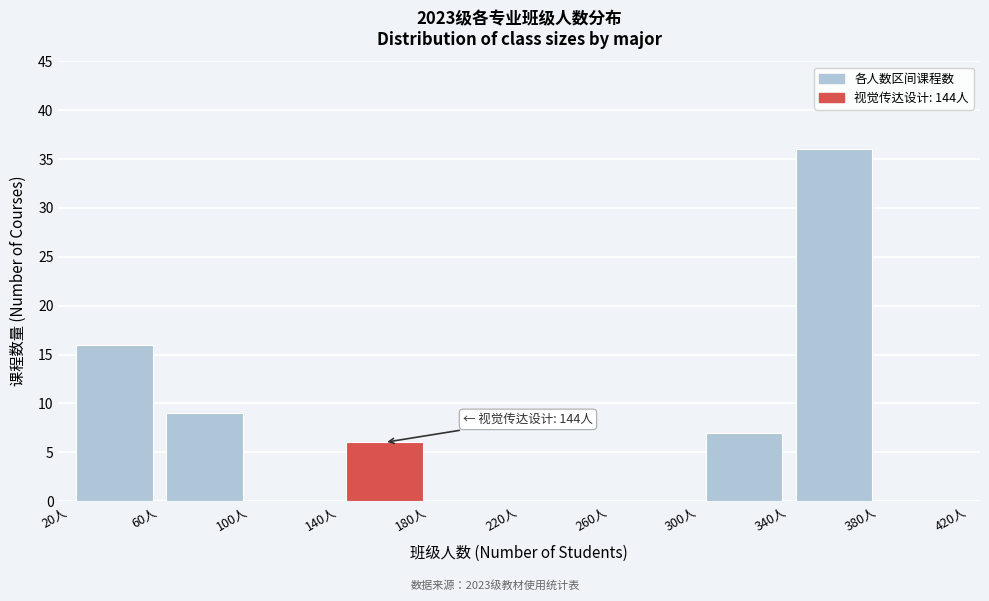

Over which range of the x-axis is the bar tallest?

340 to 380